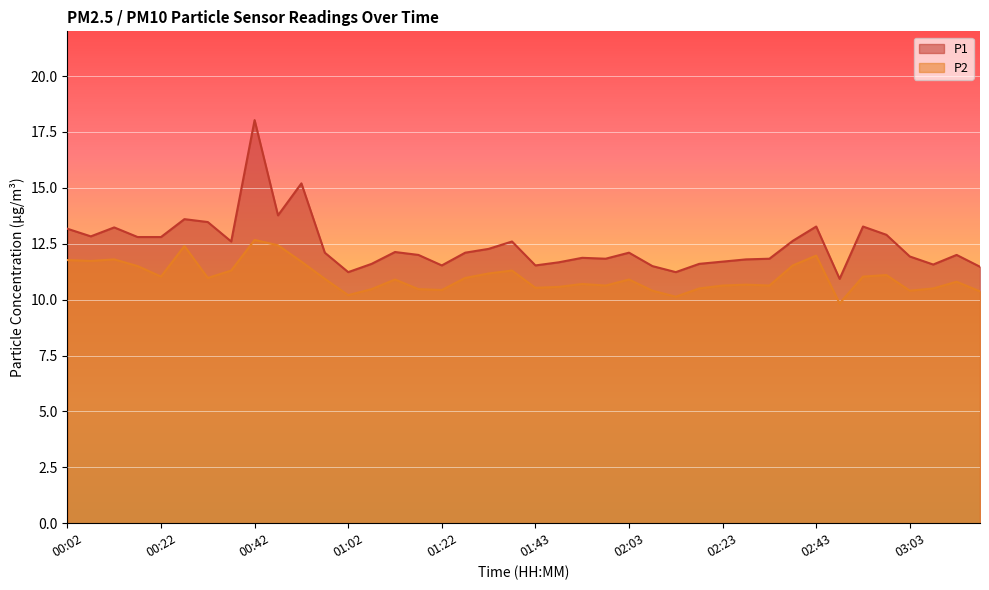

What is the total value across all series at 02:48?

20.8